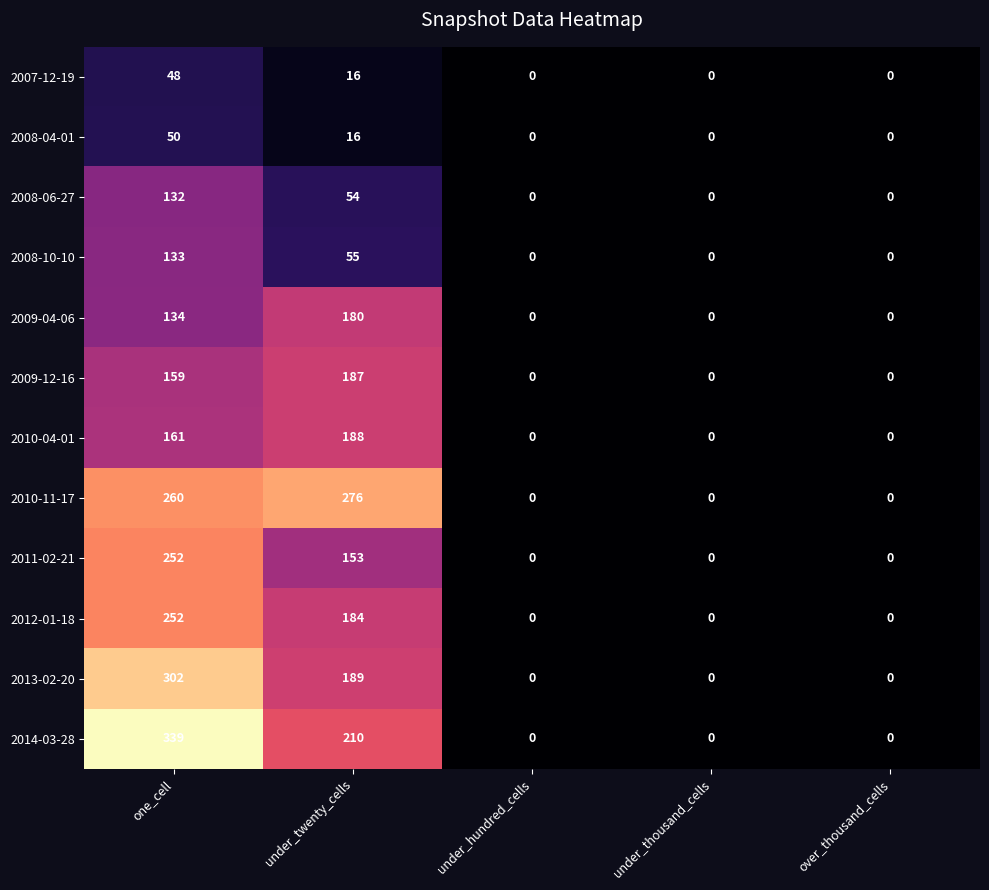

What is the difference between the highest and lowest values at under_twenty_cells?

260